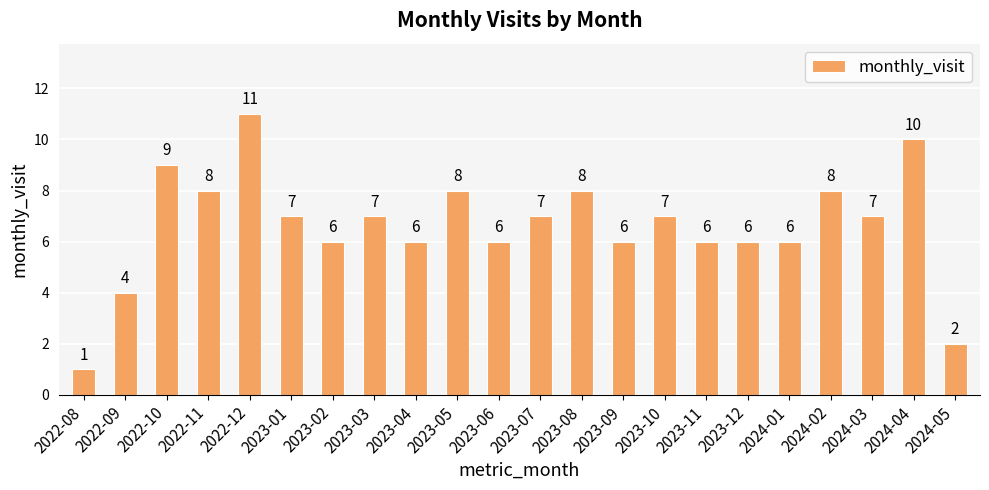

Which label corresponds to the largest value in the chart?

2022-12